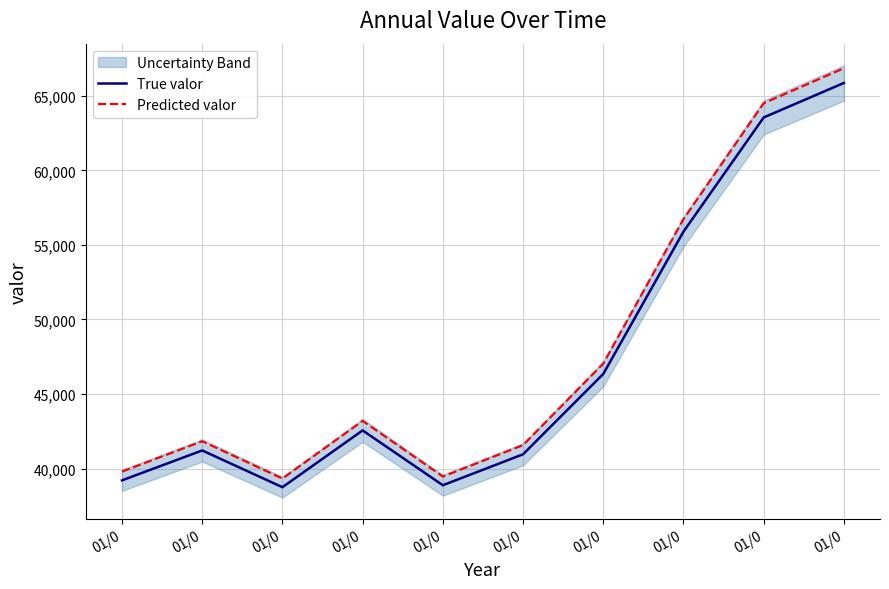

True or false: Predicted valor has more than 1 points higher than both neighbors.

True